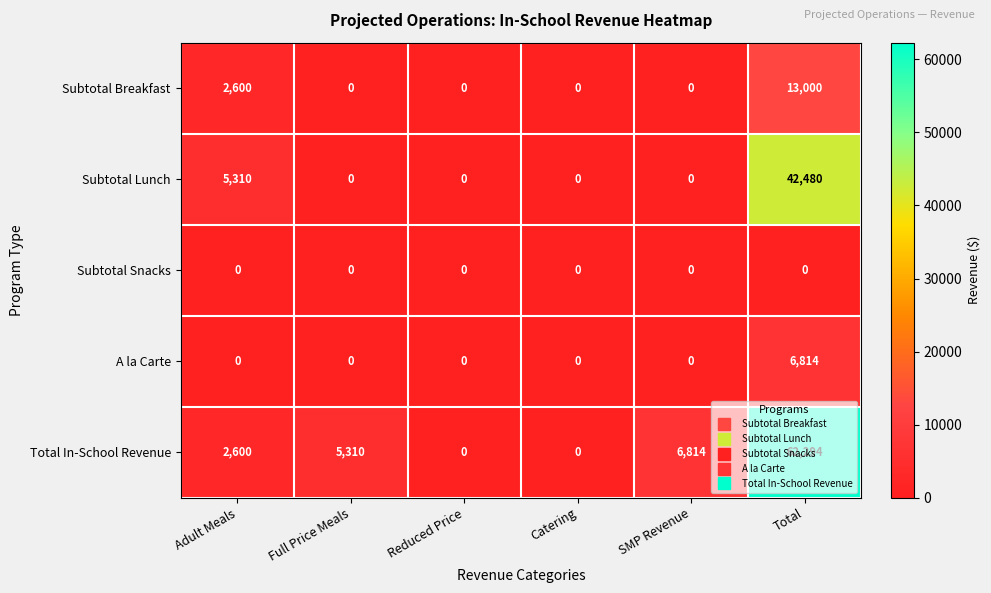

At which category is the sum across all series the highest?

Total